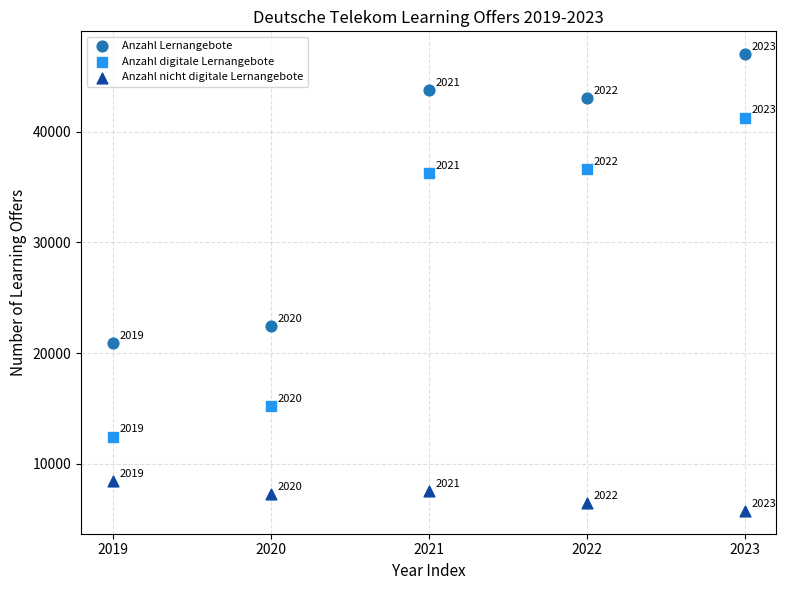

Which series reaches the minimum Y coordinate?

Anzahl nicht digitale Lernangebote